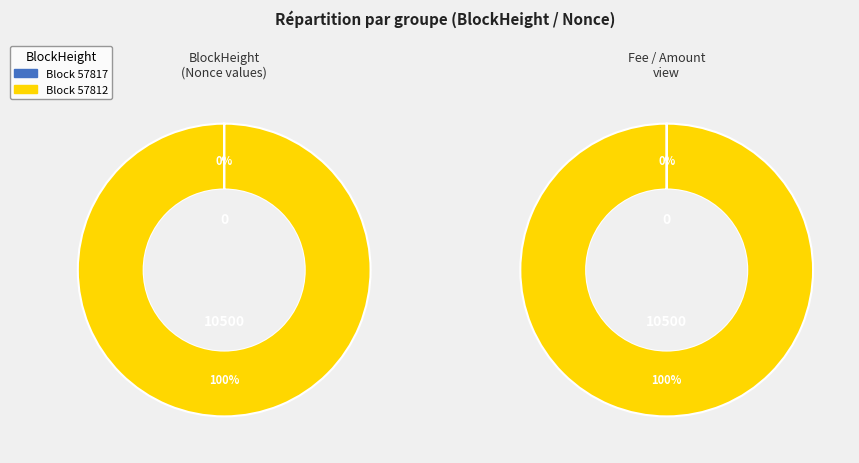

Rank the categories by value from highest to lowest.

57812, 57817